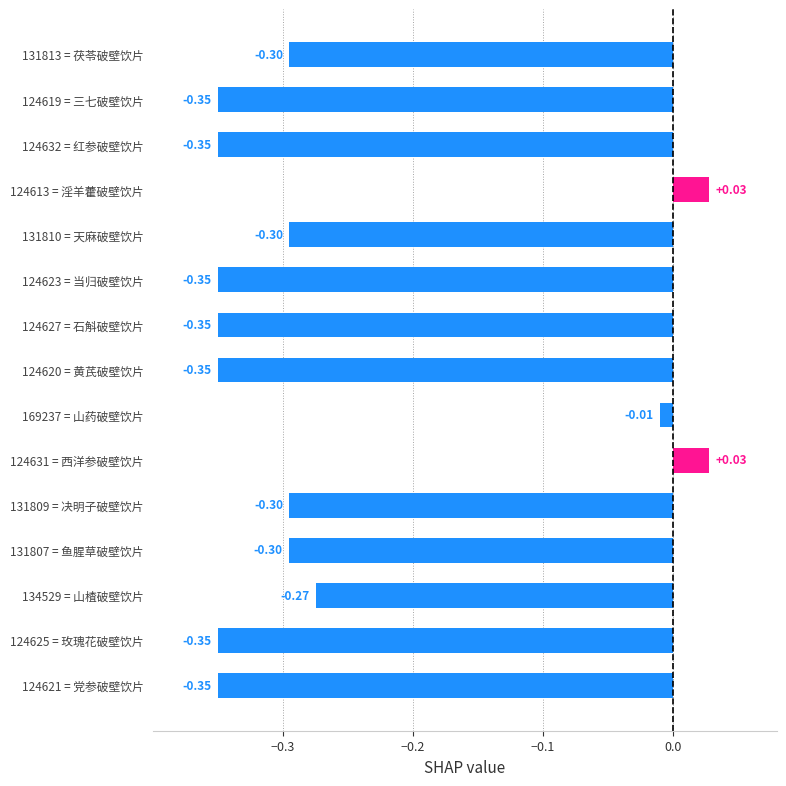

What is the change in value from 169237 = 山药破壁饮片 to 131810 = 天麻破壁饮片?

-0.3